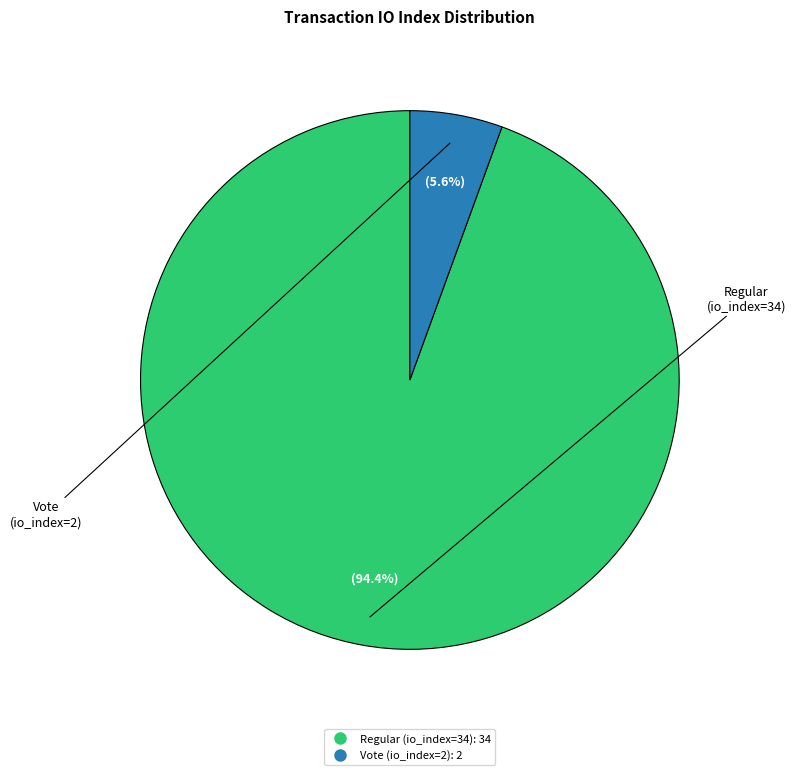

How many segments does this pie chart have?

2